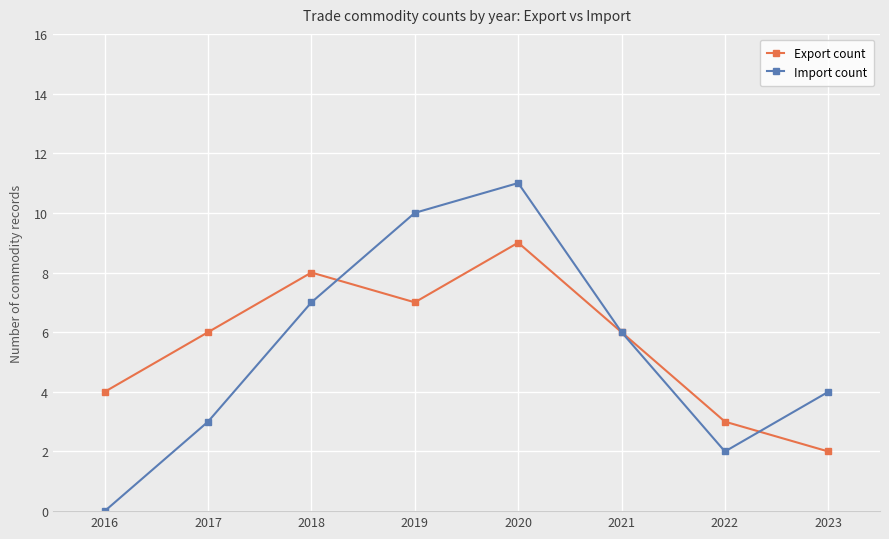

Between 2016 and 2021, which series saw the biggest shift?

Import count